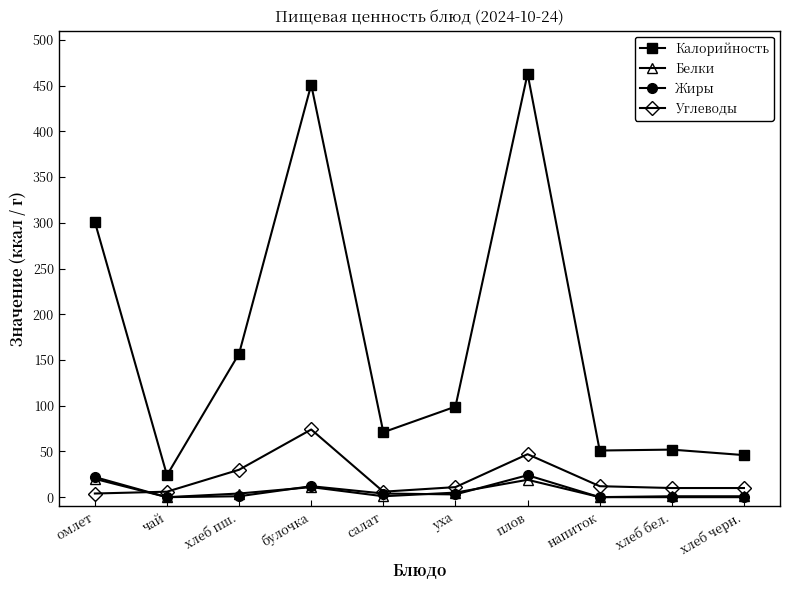

Which series changed the most between булочка and хлеб бел.?

Калорийность